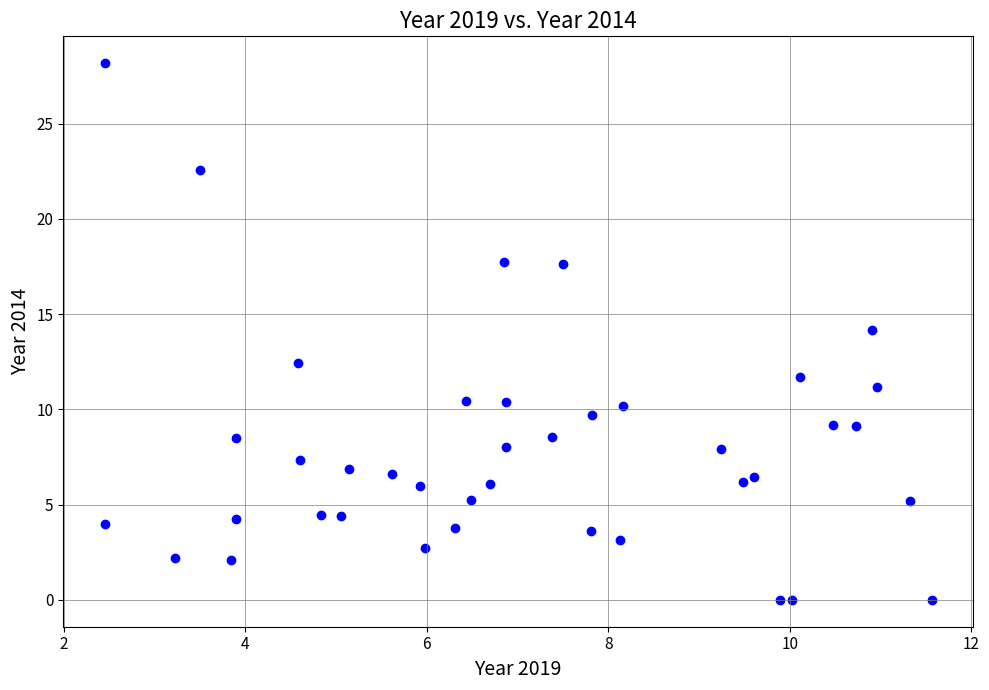

What is the range of Y values (max minus min)?

28.2